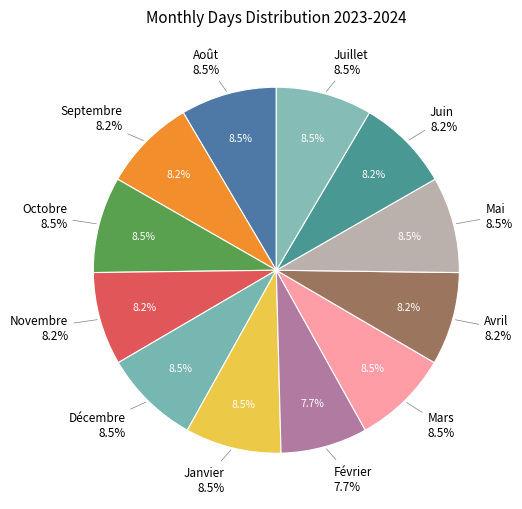

Which slice is the largest?

Août